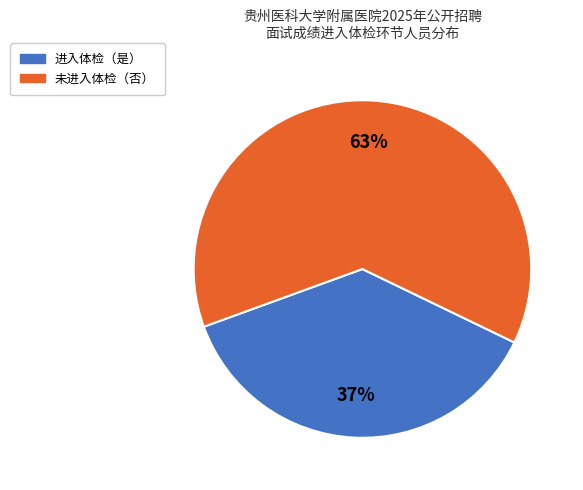

Does any single category account for the majority?

Yes